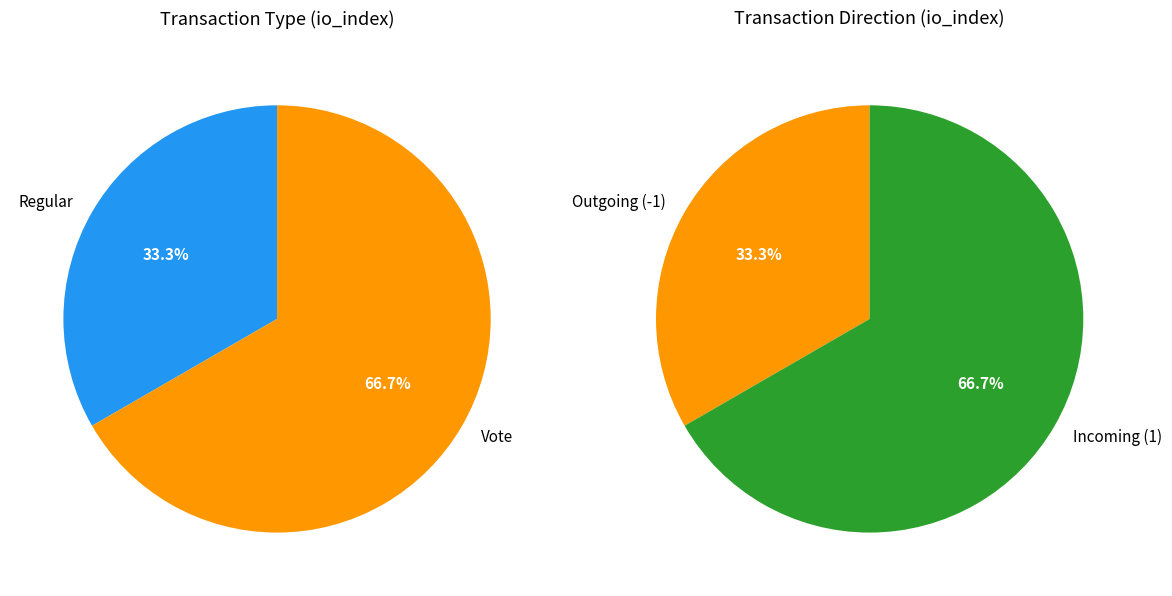

To the nearest percent, what percentage of the pie is Vote?

67%